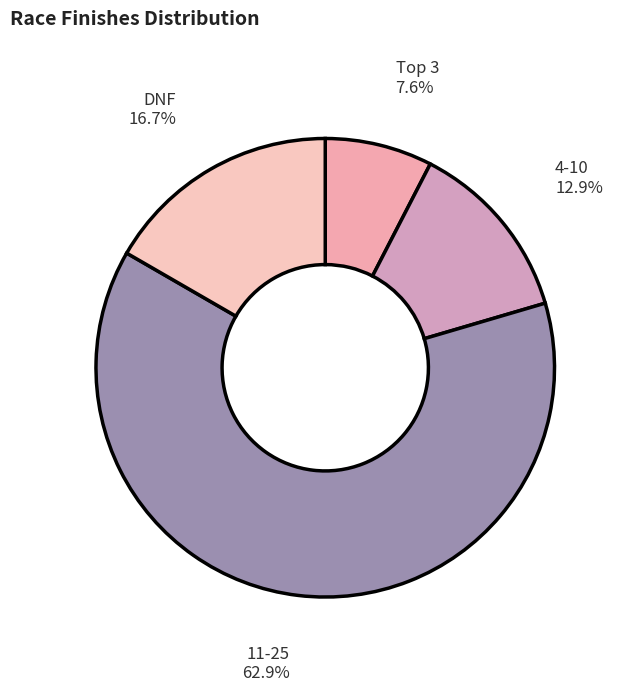

Which category has the smallest portion of the pie?

Top 3